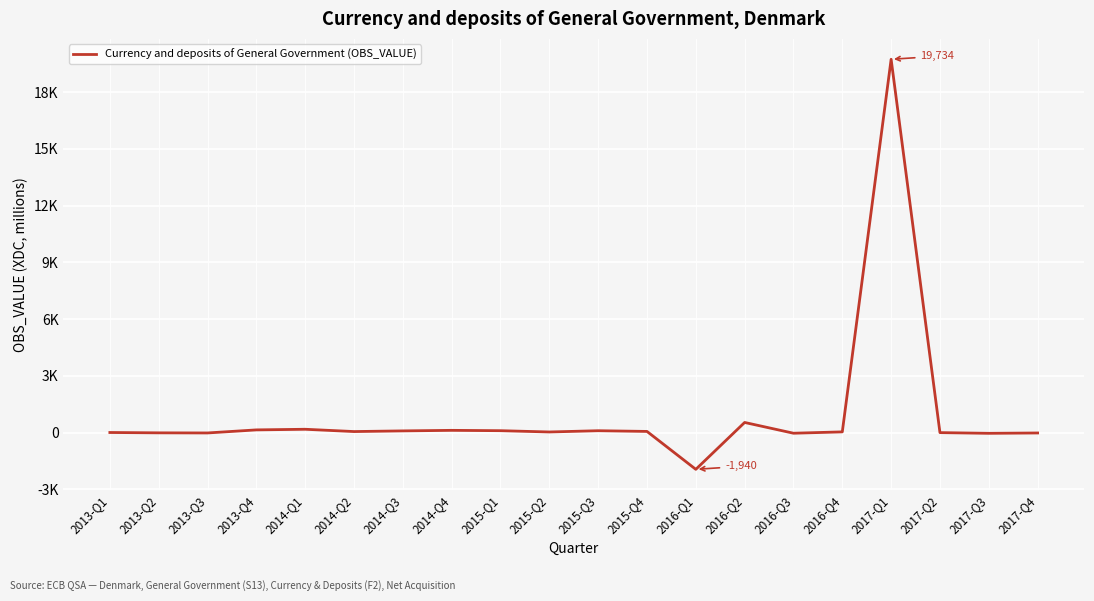

Rank the categories by value from lowest to highest.

2016-Q1, 2017-Q3, 2016-Q3, 2017-Q4, 2013-Q3, 2013-Q2, 2017-Q2, 2013-Q1, 2015-Q2, 2016-Q4, 2014-Q2, 2015-Q4, 2014-Q3, 2015-Q3, 2015-Q1, 2014-Q4, 2013-Q4, 2014-Q1, 2016-Q2, 2017-Q1